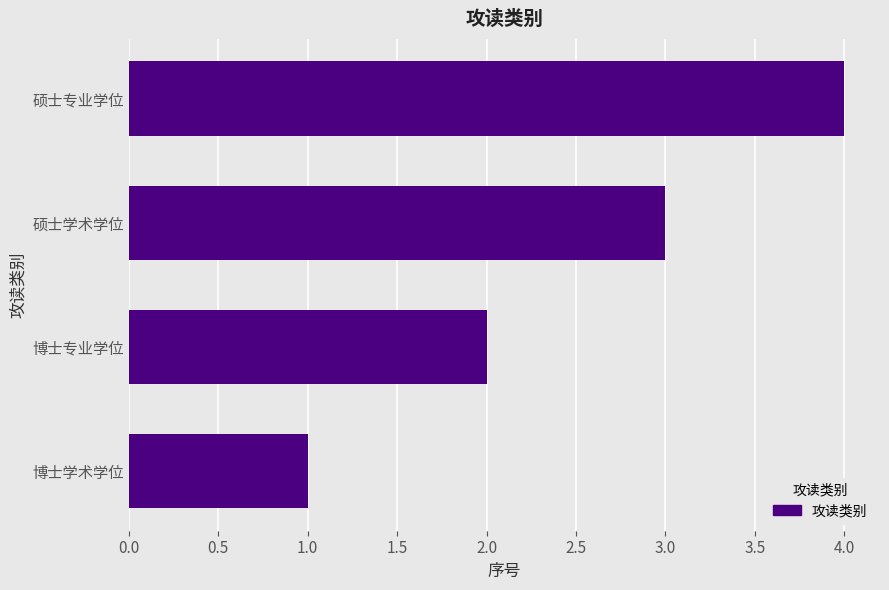

What is the sum of the values at 博士学术学位 and 硕士专业学位?

5